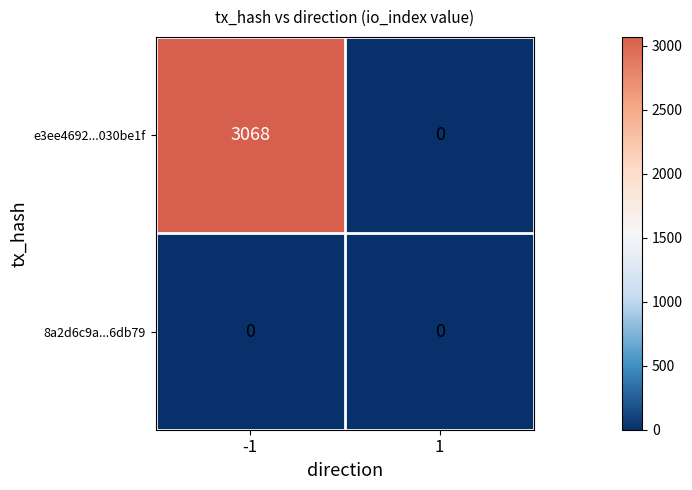

Rank the series by their maximum value, from lowest to highest.

8a2d6c9a...6db79, e3ee4692...030be1f